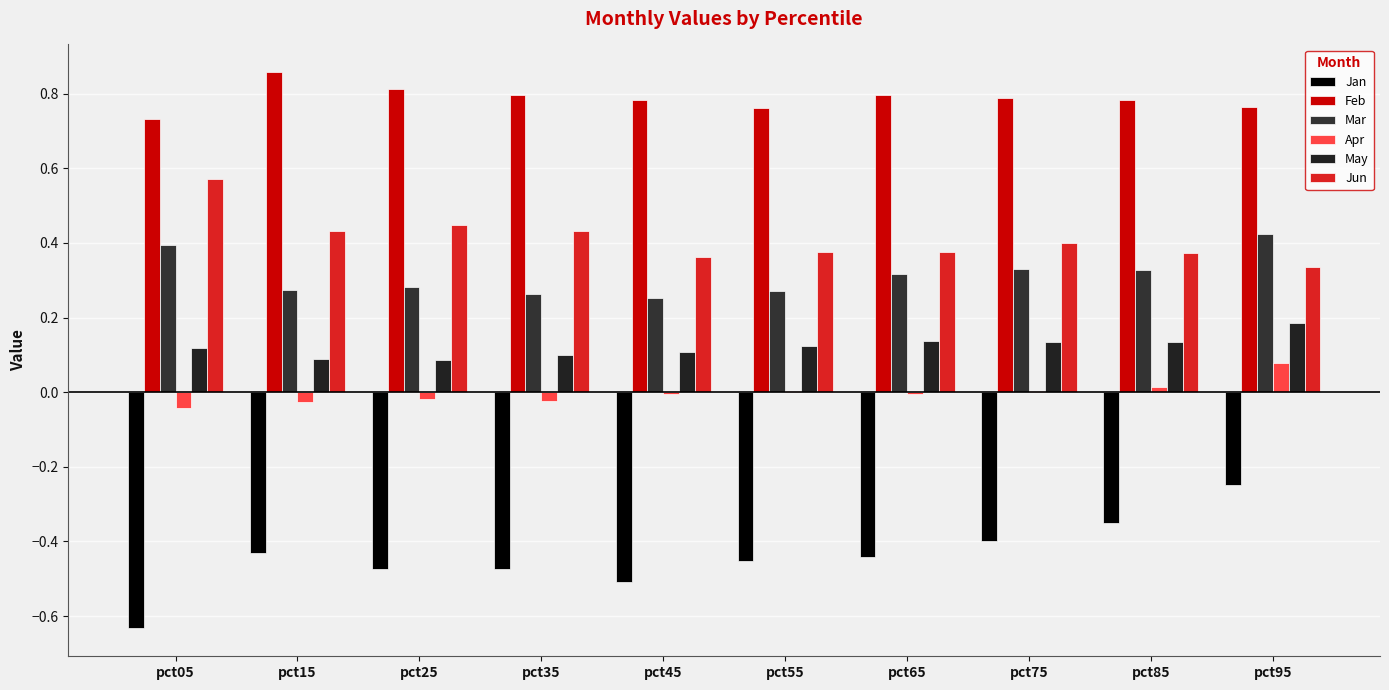

At pct15, list the series in order from largest to smallest.

Feb, Jun, Mar, May, Apr, Jan